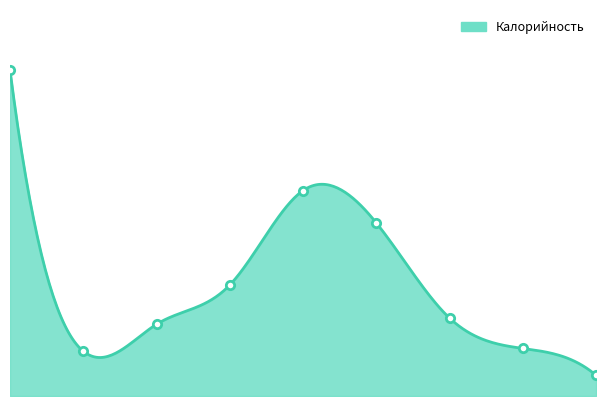

List the labels in order of value, smallest first.

8, 1, 7, 2, 6, 3, 5, 4, 0